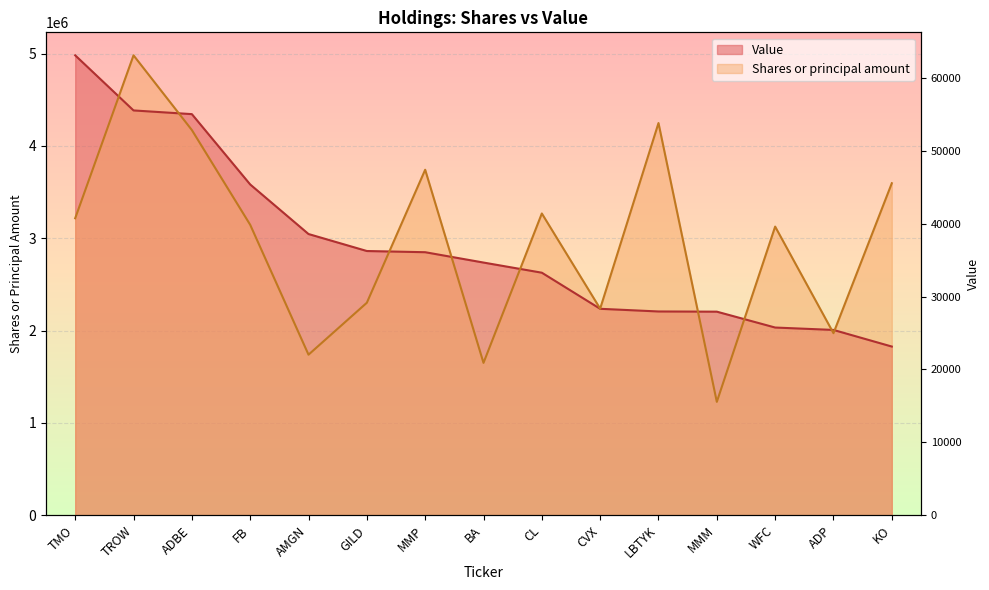

What is the label of the 1st point from the right?

KO